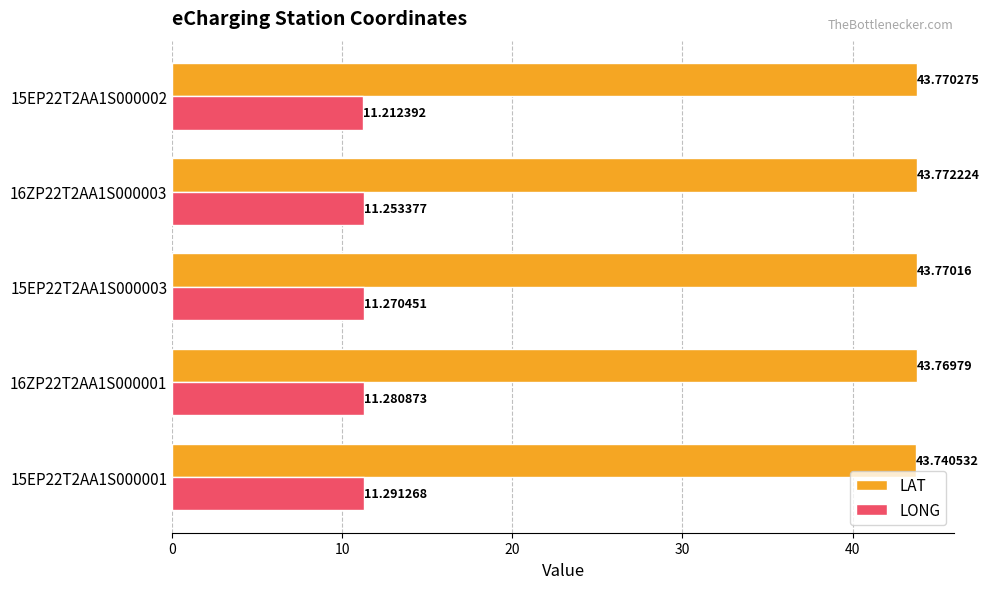

List the series in order of their overall mean, highest first.

LAT, LONG